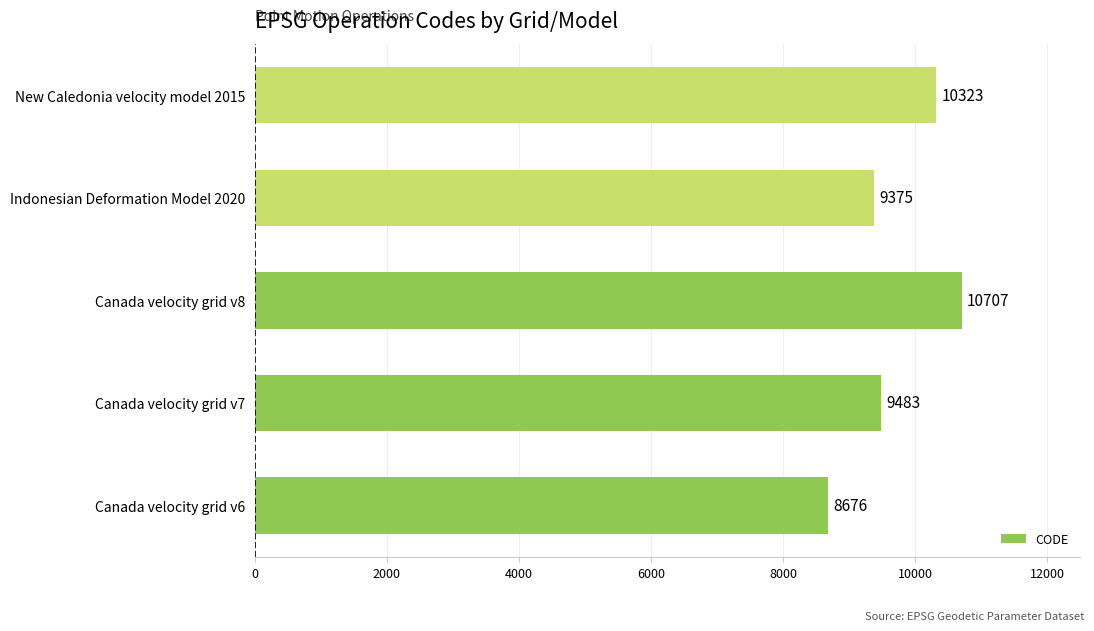

What is the difference between the maximum and minimum values?

2031